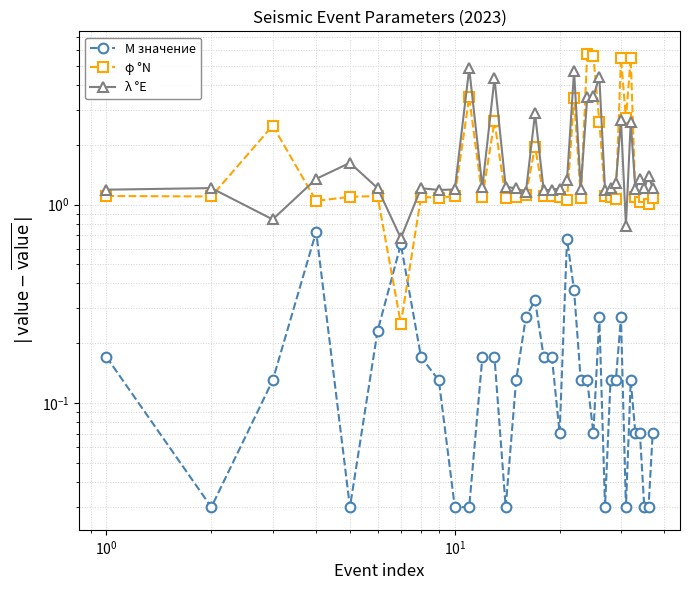

Reading right to left, transcribe all the data shown in this chart.

M значение: 0.1	0.0	0.0	0.1	0.1	0.1	0.0	0.3	0.1	0.1	0.0	0.3	0.1	0.1	0.1	0.4	0.7	0.1	0.2	0.2	0.3	0.3	0.1	0.0	0.2	0.2	0.0	0.0	0.1	0.2	0.6	0.2	0.0	0.7	0.1	0.0	0.2
φ °N: 1.1	1.0	1.1	1.0	1.1	5.5	2.7	5.5	1.1	1.1	1.1	2.6	5.6	5.7	1.1	3.5	1.0	1.1	1.1	1.1	2.0	1.1	1.1	1.1	2.6	1.1	3.5	1.1	1.1	1.1	0.3	1.1	1.1	1.0	2.5	1.1	1.1
λ °E: 1.2	1.4	1.2	1.3	1.2	2.6	0.8	2.7	1.3	1.2	1.2	4.4	3.5	3.5	1.2	4.7	1.3	1.2	1.2	1.2	2.9	1.2	1.2	1.2	4.3	1.2	4.9	1.2	1.2	1.2	0.7	1.2	1.6	1.3	0.8	1.2	1.2